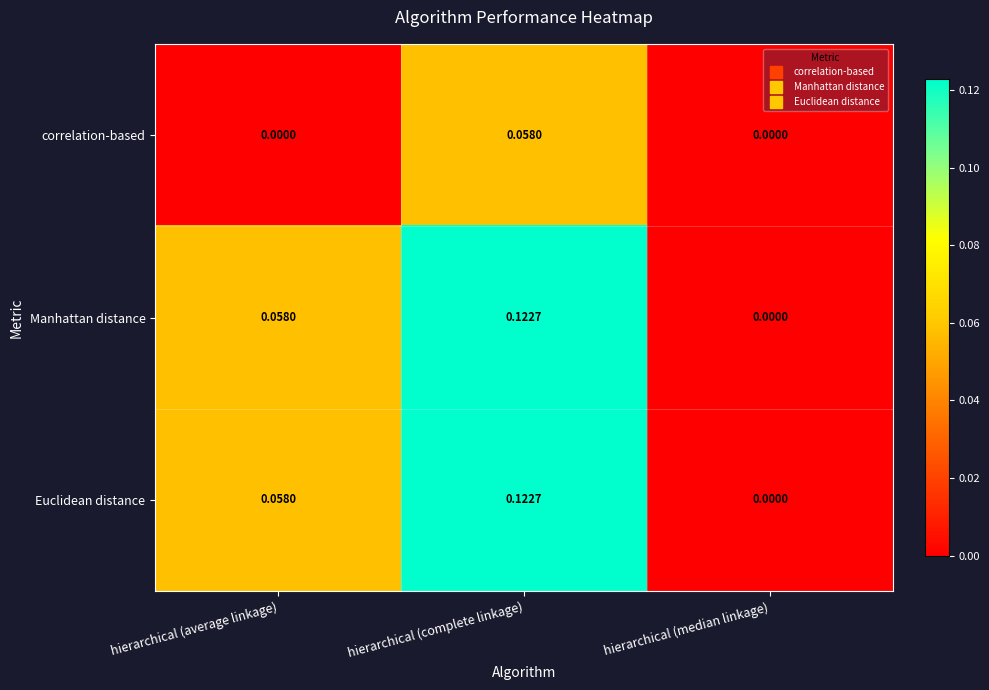

At which category is the sum across all series the highest?

hierarchical (complete linkage)